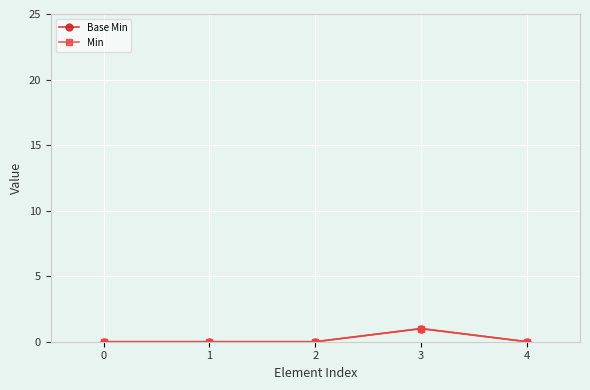

Reading left to right, transcribe all the data shown in this chart.

Base Min: 0=0	1=0	2=0	3=1	4=0
Min: 0=0	1=0	2=0	3=1	4=0